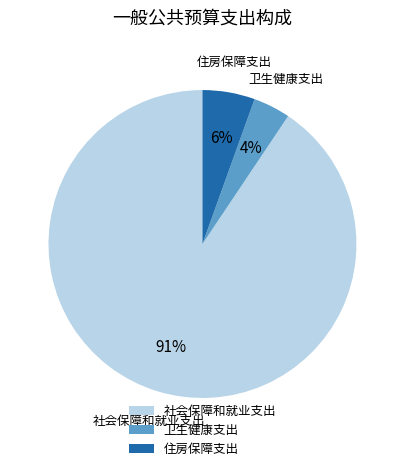

Rank the categories by value from lowest to highest.

卫生健康支出, 住房保障支出, 社会保障和就业支出